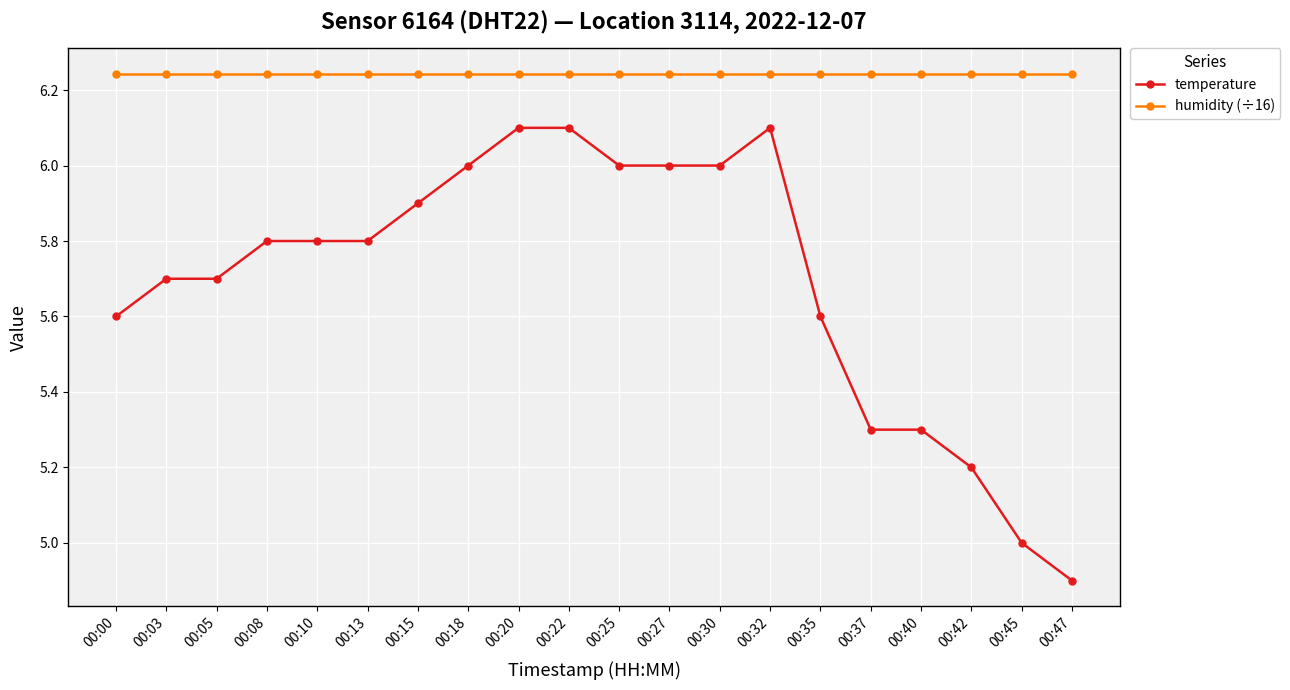

What is the value of the temperature point at the 10th from the left?

6.1